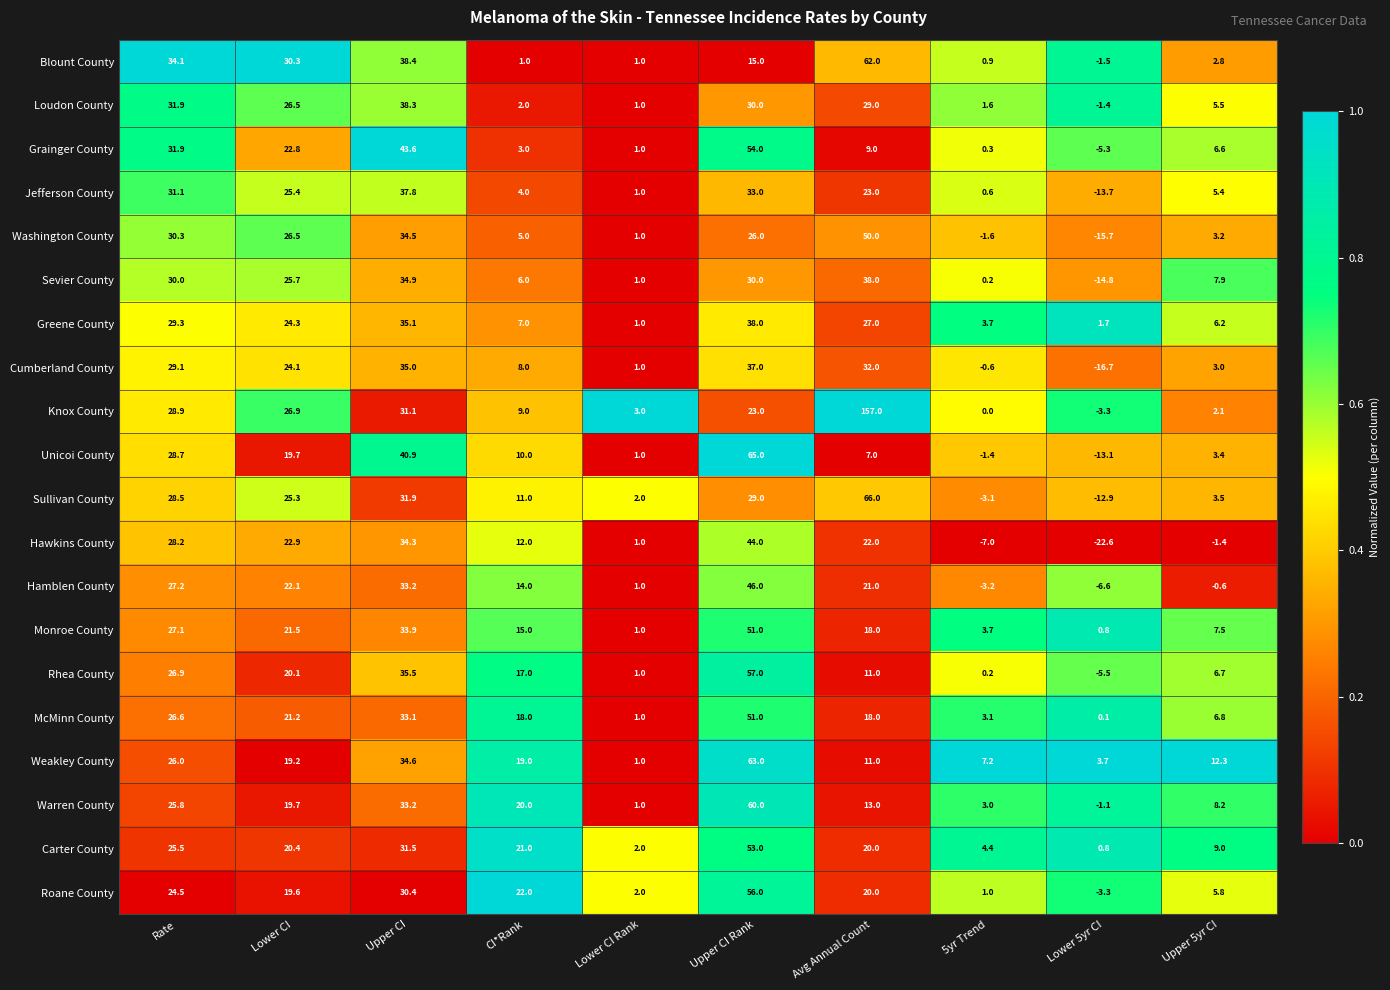

At how many categories does at least one series exceed 0?

10